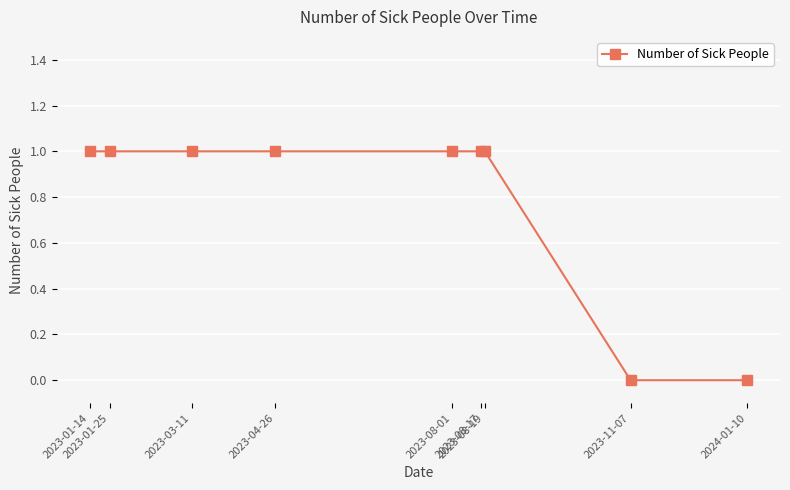

What is the average value?

1